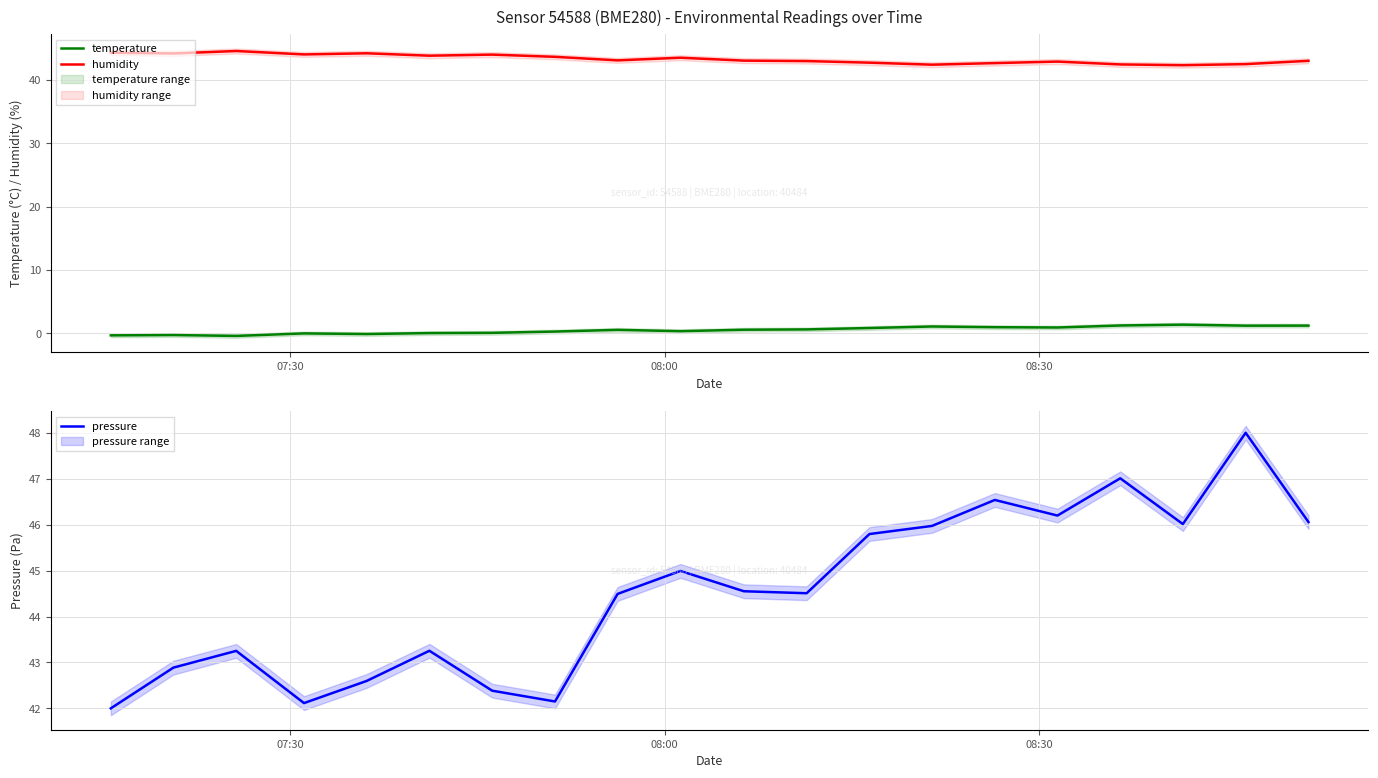

True or false: humidity and temperature cross at least once.

False